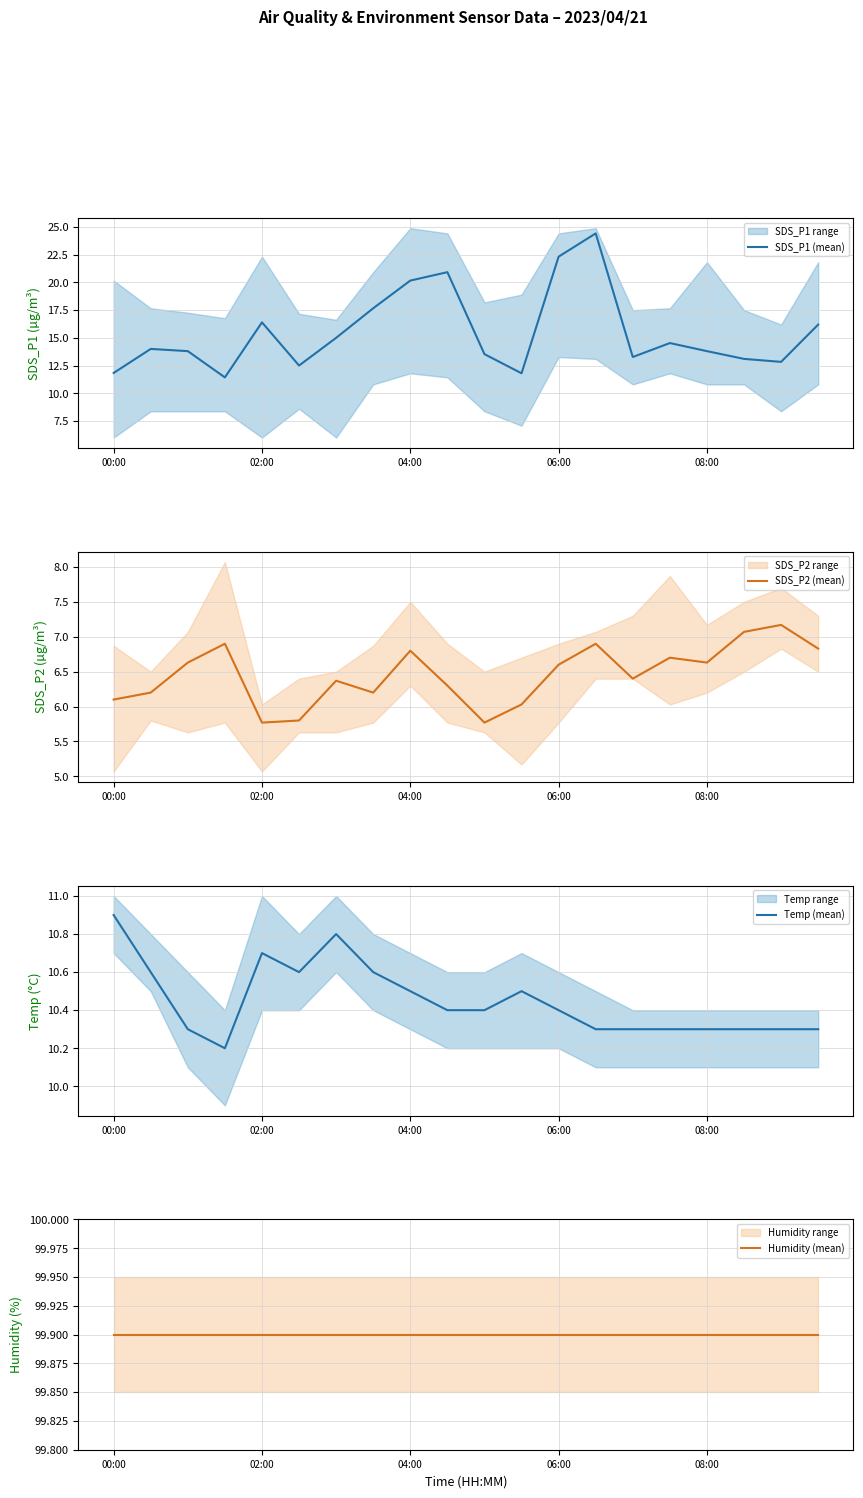

What is the lowest value of the SDS_P1 (mean) series?

11.4